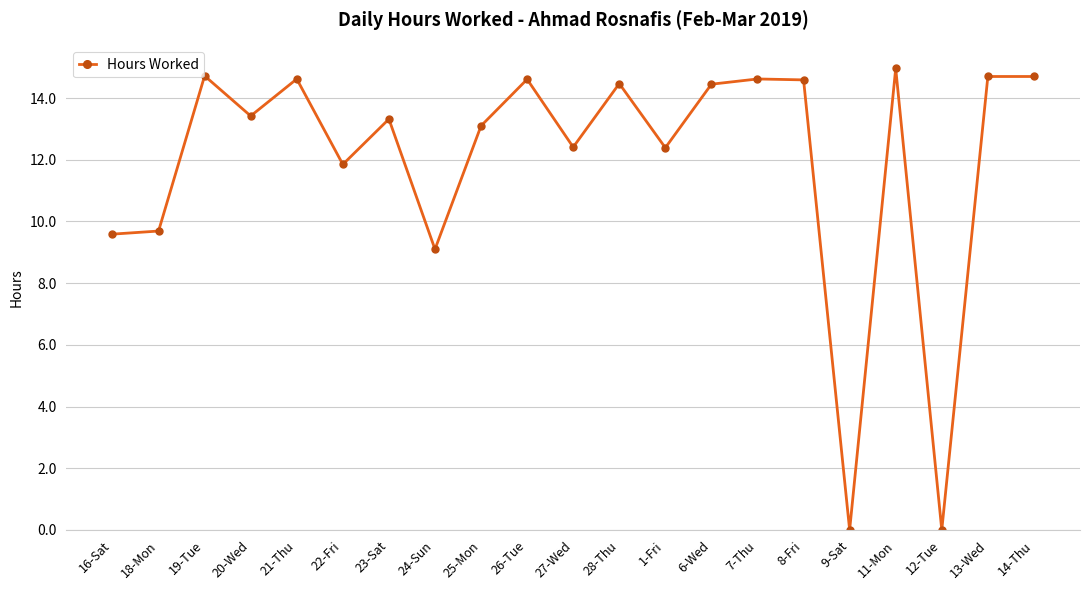

What is the difference between the maximum and minimum values?

15.0